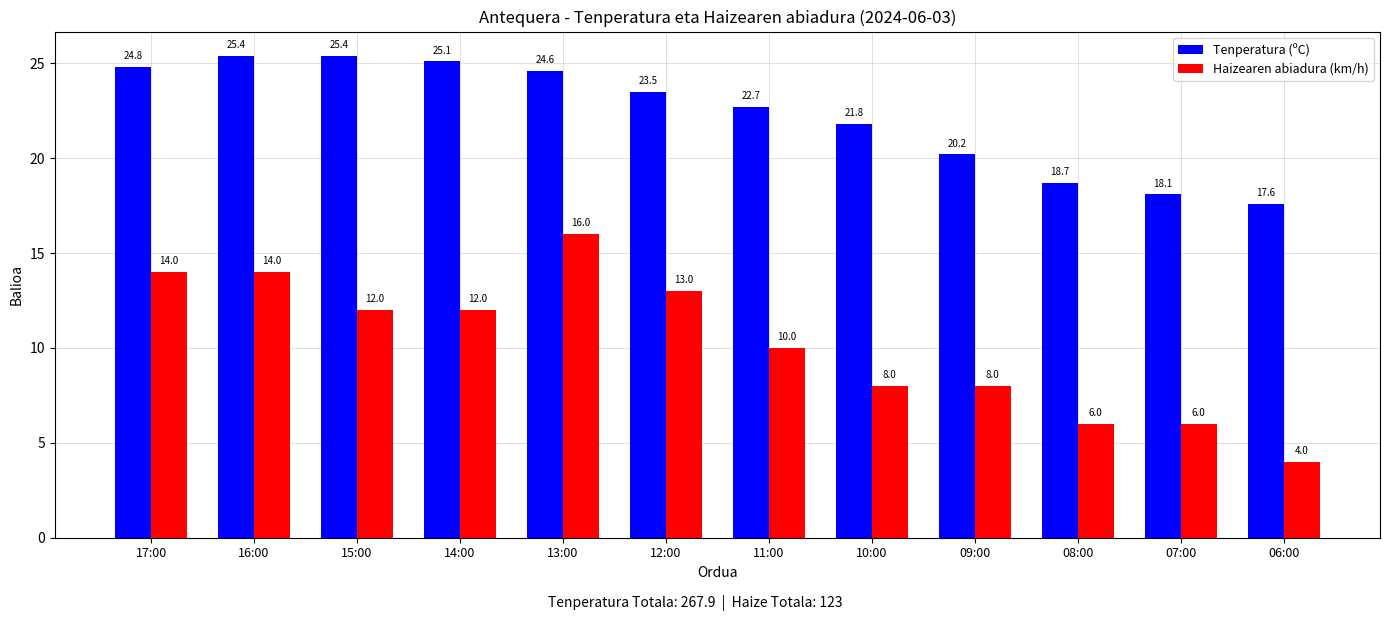

Reading left to right, transcribe all the data shown in this chart.

Tenperatura (ºC): 17:00=24.8	16:00=25.4	15:00=25.4	14:00=25.1	13:00=24.6	12:00=23.5	11:00=22.7	10:00=21.8	09:00=20.2	08:00=18.7	07:00=18.1	06:00=17.6
Haizearen abiadura (km/h): 17:00=14.0	16:00=14.0	15:00=12.0	14:00=12.0	13:00=16.0	12:00=13.0	11:00=10.0	10:00=8.0	09:00=8.0	08:00=6.0	07:00=6.0	06:00=4.0